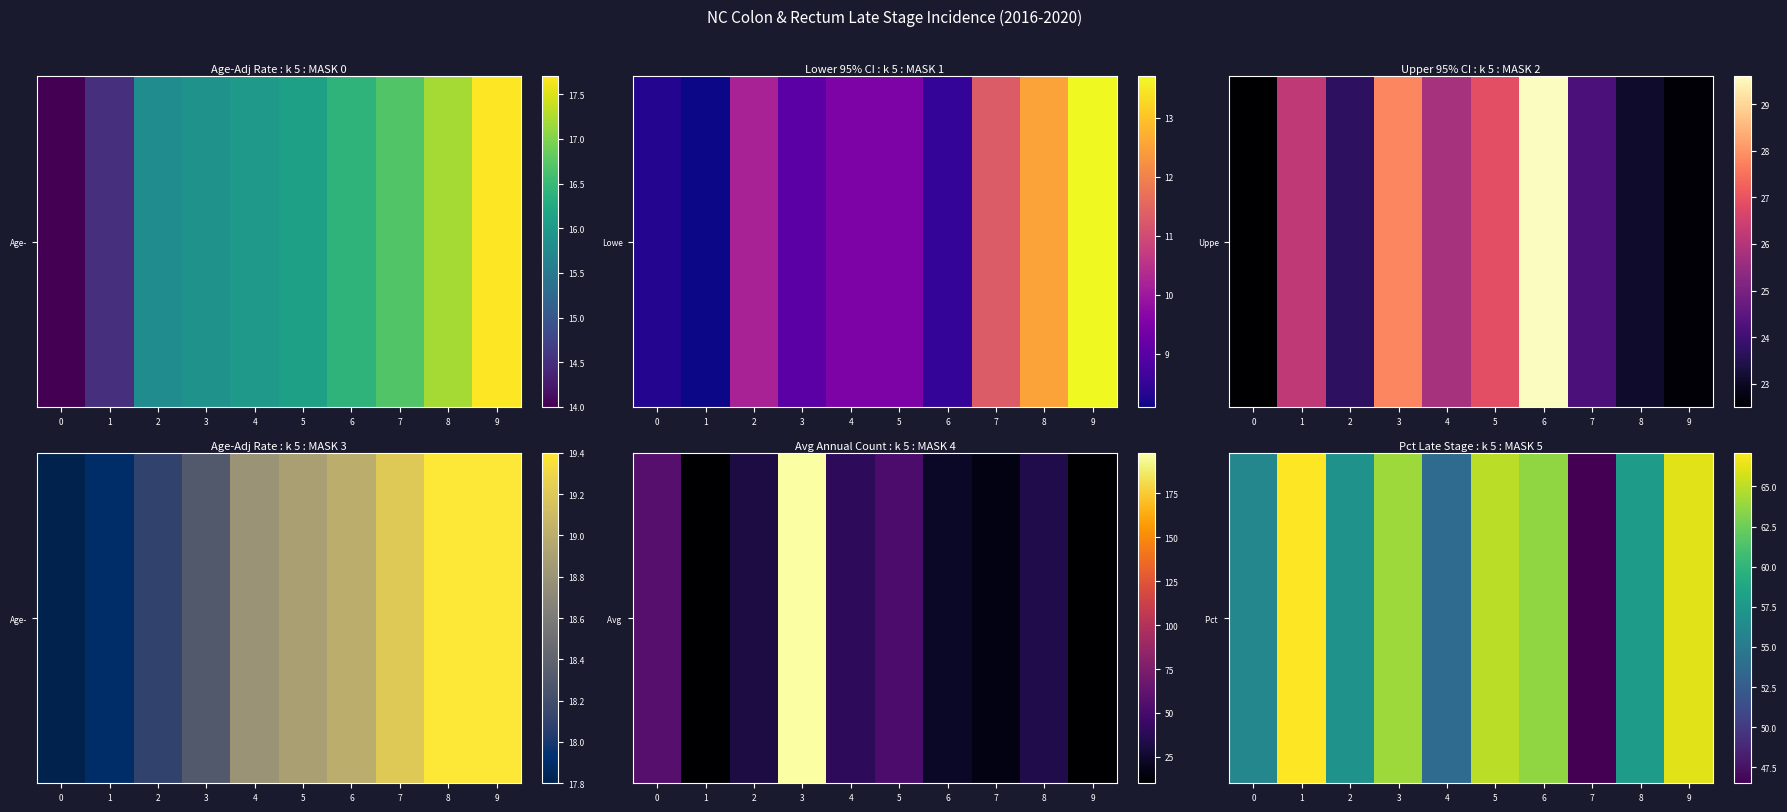

Rank the categories by value from highest to lowest.

1, 9, 5, 3, 6, 8, 2, 0, 4, 7